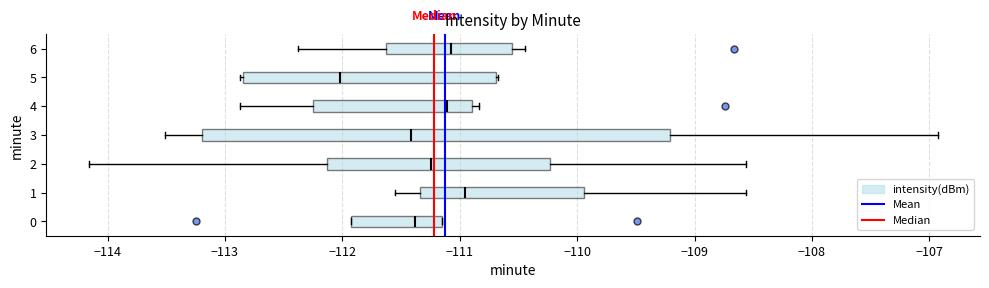

Reading bottom to top, read every box against the x-axis: the position of its median line, the range the box covers, and the ends of its whiskers. The values are not printed on the chart, so give them approximately, as read against the axis.

0: median -111.4, box -111.9 to -111.1, whiskers -111.9 to -111.1
1: median -111.0, box -111.3 to -109.9, whiskers -111.5 to -108.6
2: median -111.2, box -112.1 to -110.2, whiskers -114.2 to -108.6
3: median -111.4, box -113.2 to -109.2, whiskers -113.5 to -106.9
4: median -111.1, box -112.2 to -110.9, whiskers -112.9 to -110.8
5: median -112.0, box -112.8 to -110.7, whiskers -112.9 to -110.7
6: median -111.1, box -111.6 to -110.6, whiskers -112.4 to -110.4